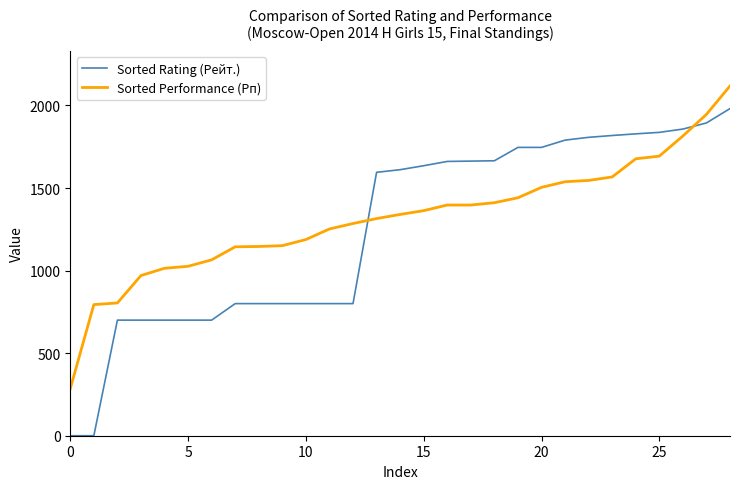

What is the difference between the maximum and minimum values in the Sorted Performance (Рп) series?

1833